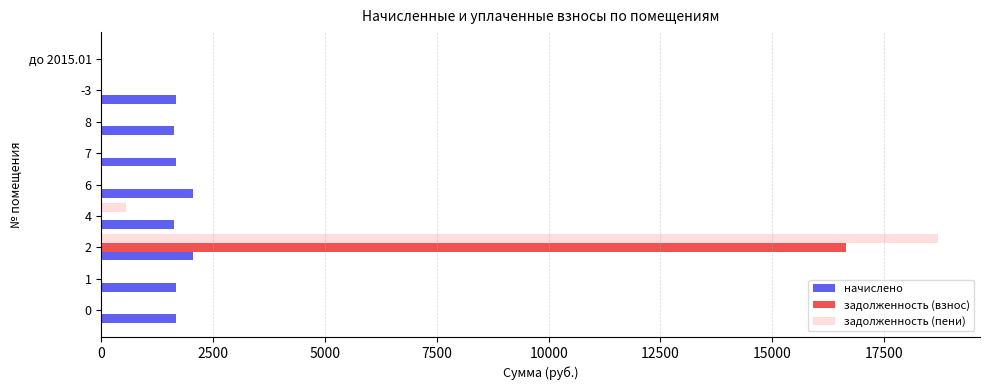

The задолженность (взнос) series shows -8833.0 at 0. True or false?

False